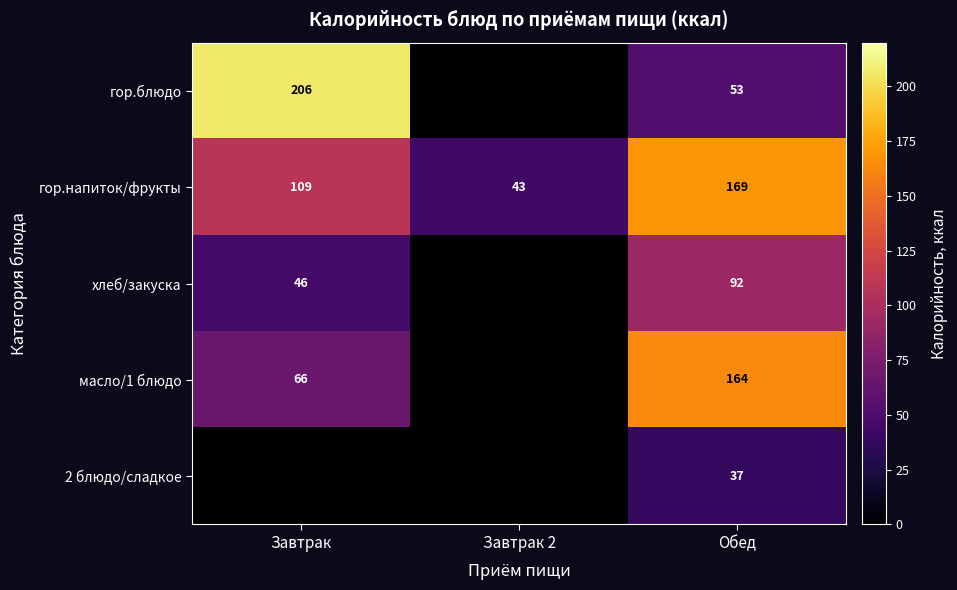

List the labels in order of гор.напиток/фрукты value, smallest first.

Завтрак 2, Завтрак, Обед